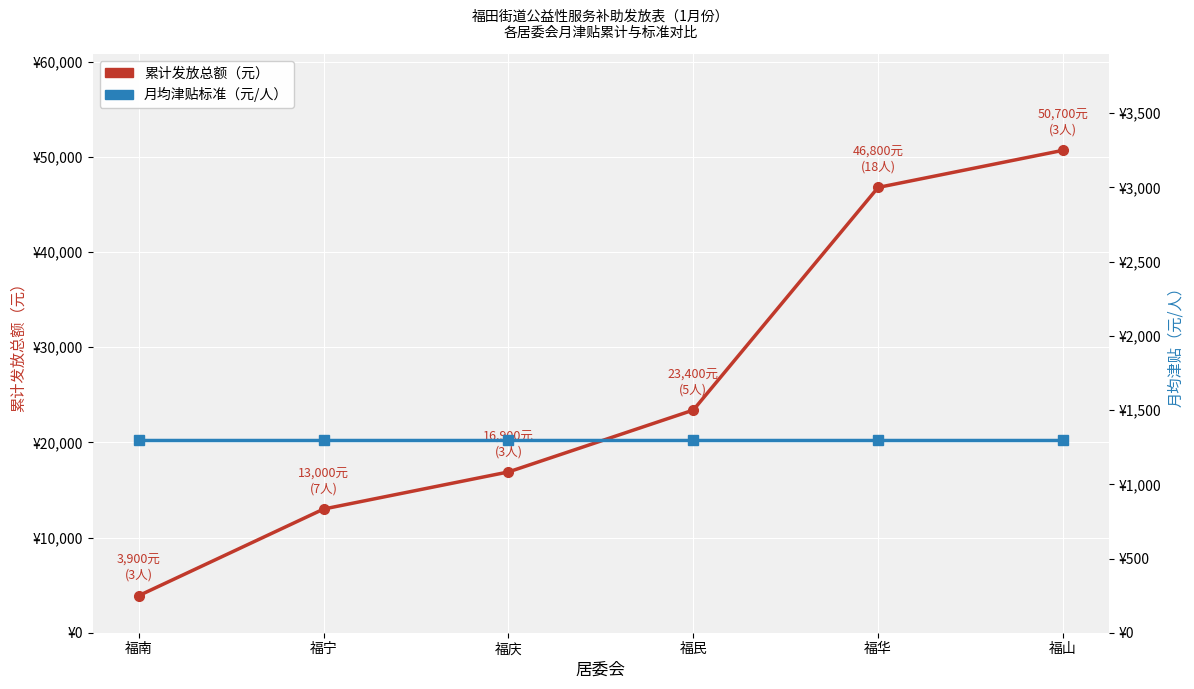

True or false: 月均津贴标准（元/人） and 累计发放总额（元） intersect in this chart.

False